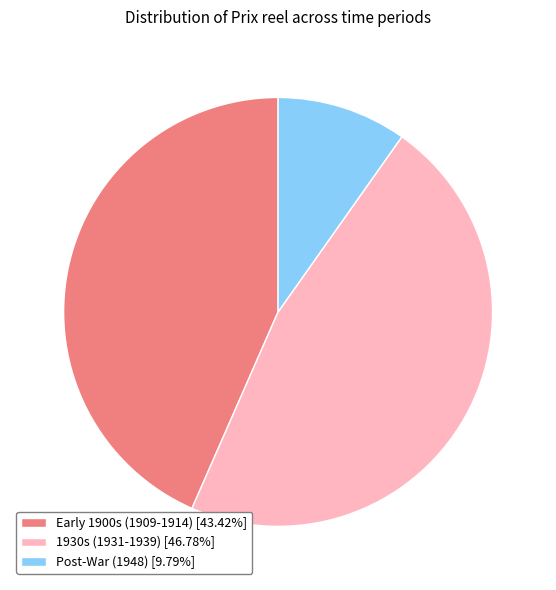

Combined, do 1930s (1931-1939) [46.78%] and Post-War (1948) [9.79%] account for over 50%?

Yes